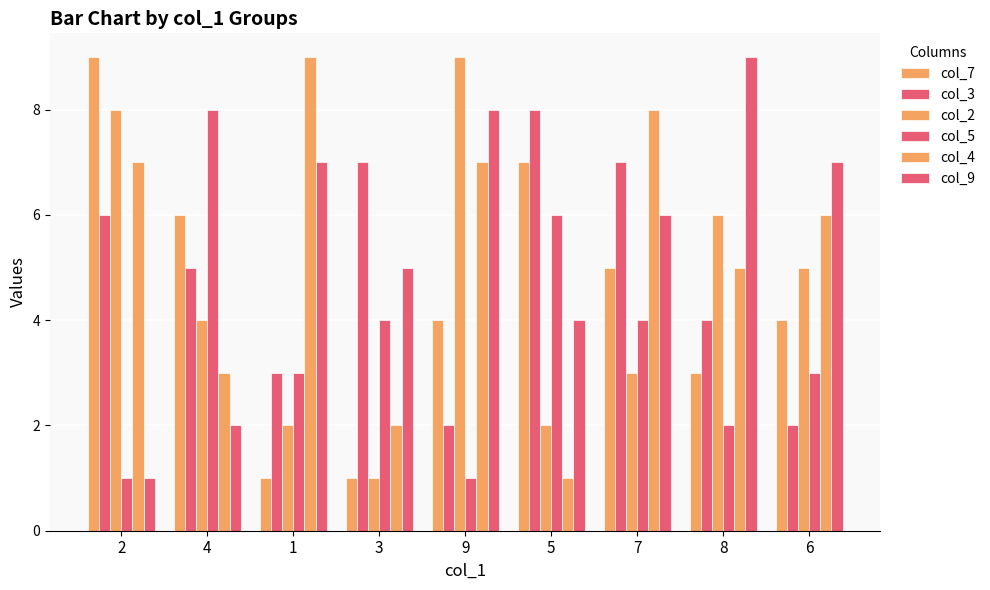

Reading left to right, extract all data points from this chart.

col_7: 2=9	4=6	1=1	3=1	9=4	5=7	7=5	8=3	6=4
col_3: 2=6	4=5	1=3	3=7	9=2	5=8	7=7	8=4	6=2
col_2: 2=8	4=4	1=2	3=1	9=9	5=2	7=3	8=6	6=5
col_5: 2=1	4=8	1=3	3=4	9=1	5=6	7=4	8=2	6=3
col_4: 2=7	4=3	1=9	3=2	9=7	5=1	7=8	8=5	6=6
col_9: 2=1	4=2	1=7	3=5	9=8	5=4	7=6	8=9	6=7